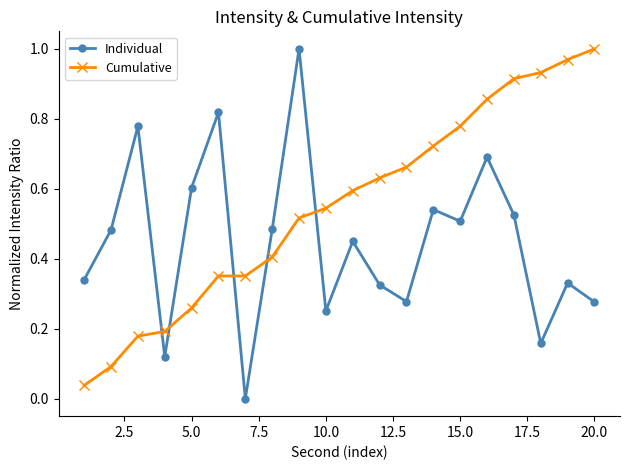

Which series ends up on top after the final intersection of Cumulative and Individual?

Cumulative